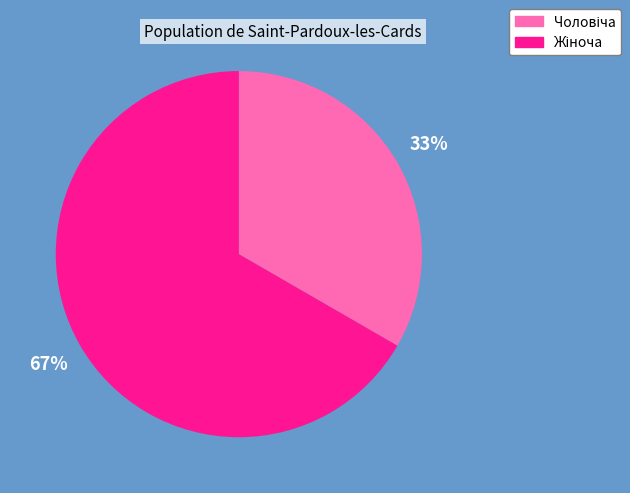

Is there a majority slice in this chart?

Yes